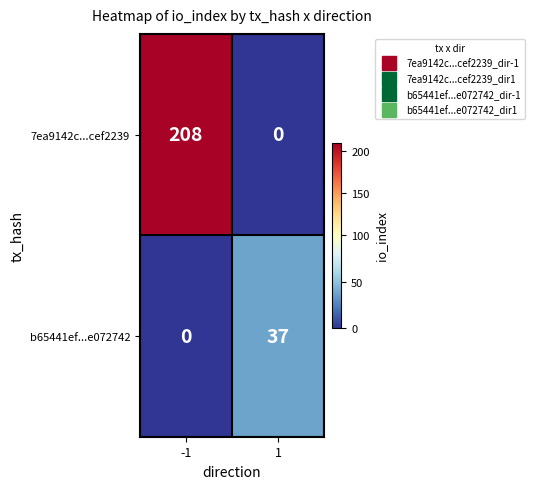

What is the total value across all series at -1?

208